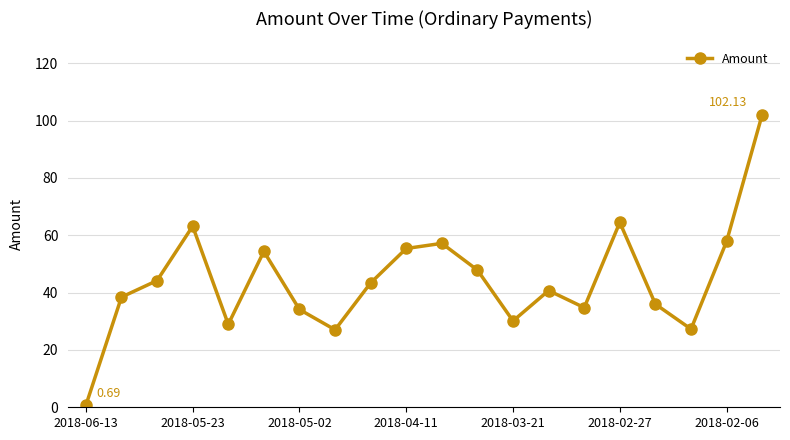

Does the chart have visible grid lines?

Yes